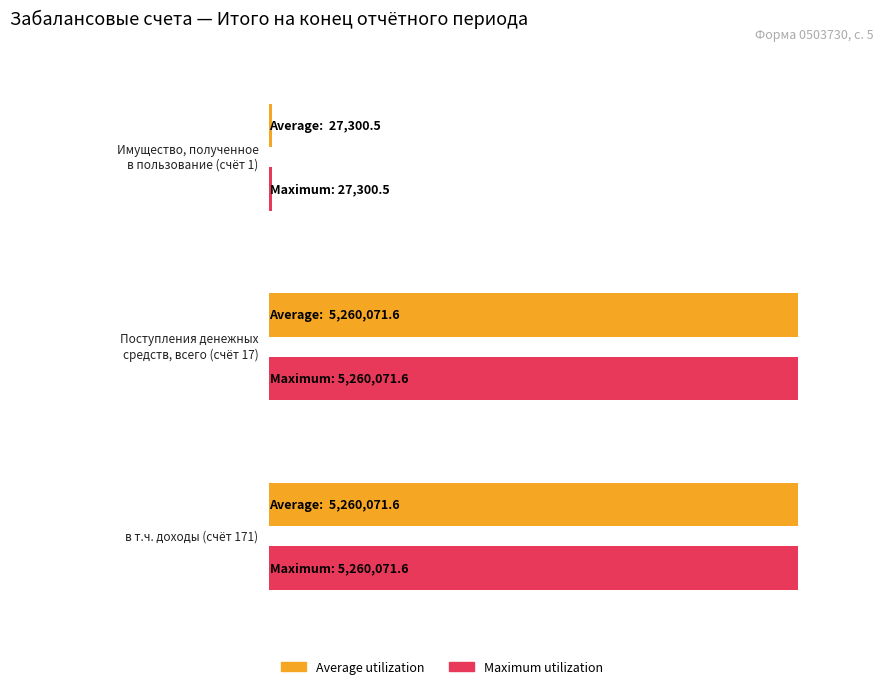

At which label does Average utilization first exceed 5260071?

Поступления денежных средств